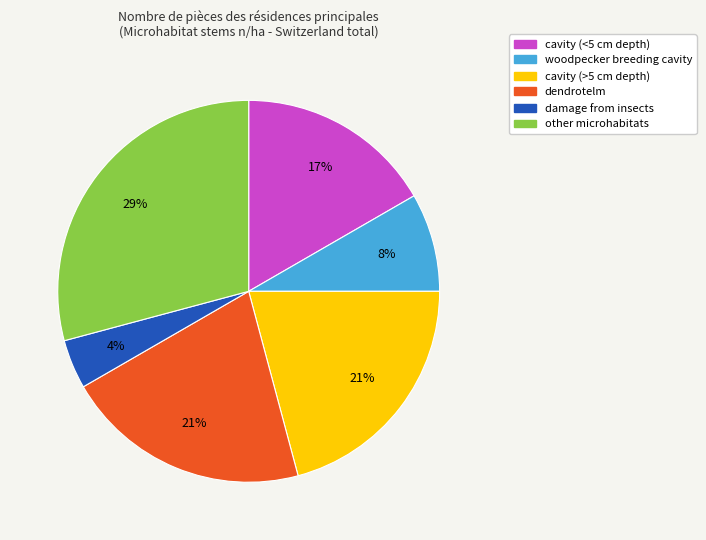

Count the number of slices in the pie.

6